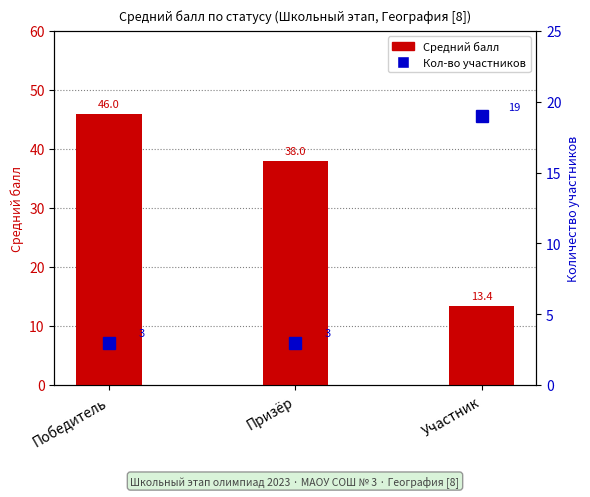

Which series has the largest range (max minus min)?

Средний балл